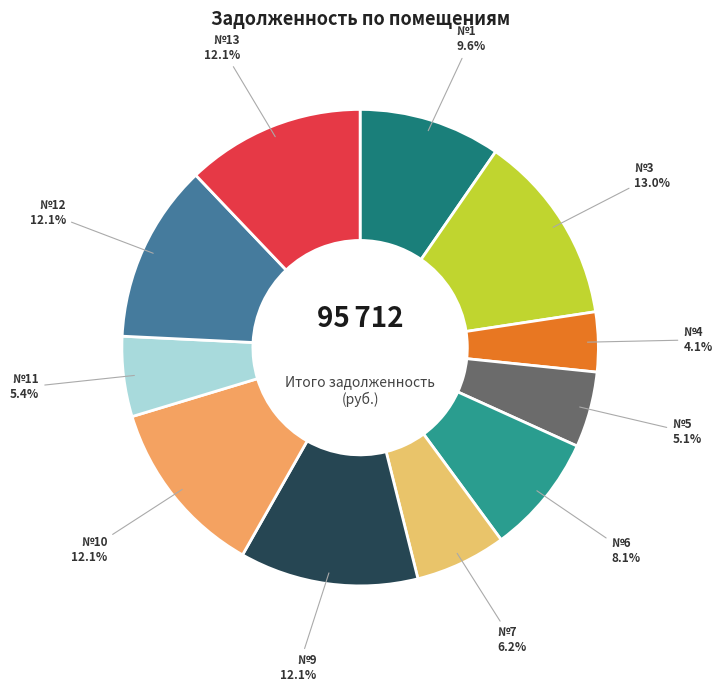

Rank the categories by value from highest to lowest.

3, 9, 10, 12, 13, 1, 6, 7, 11, 5, 4